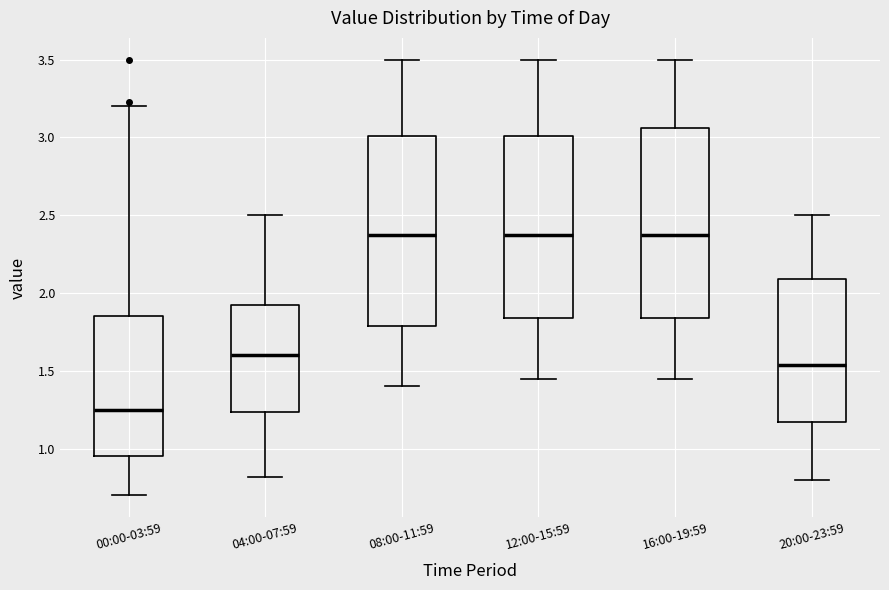

Which box's median line is the lowest?

00:00-03:59